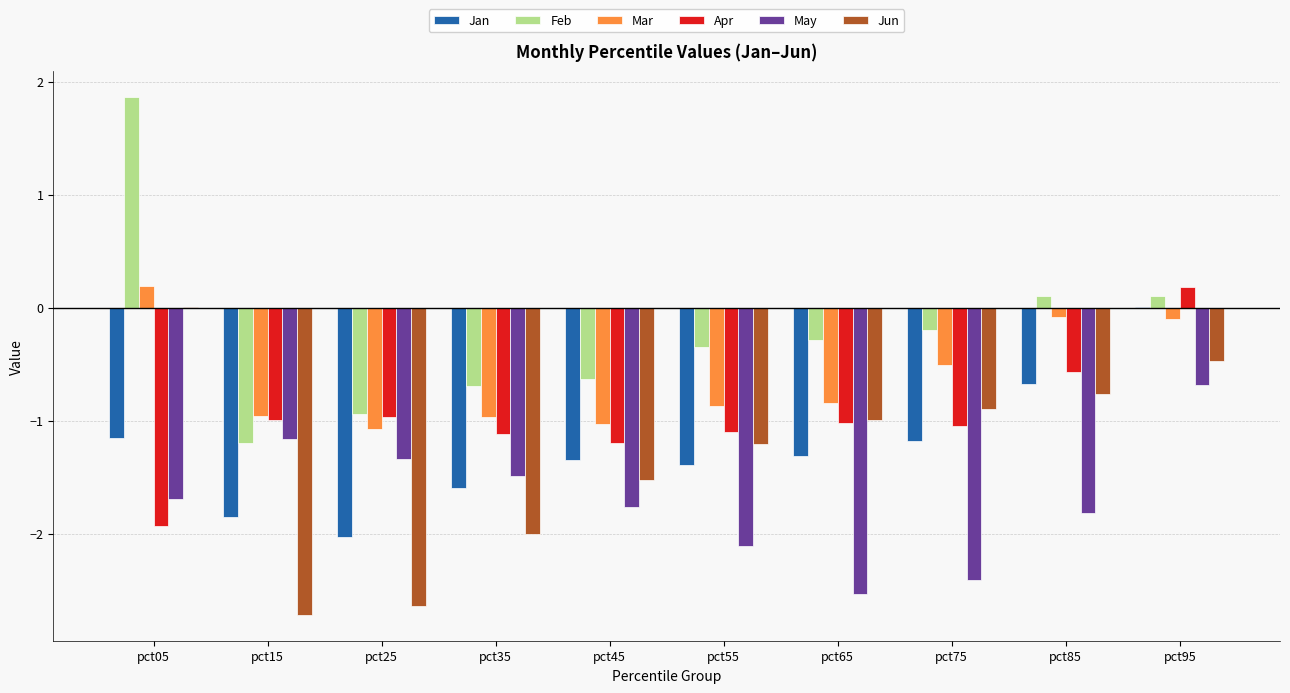

The value of May at pct45 is -1.8. True or false?

True